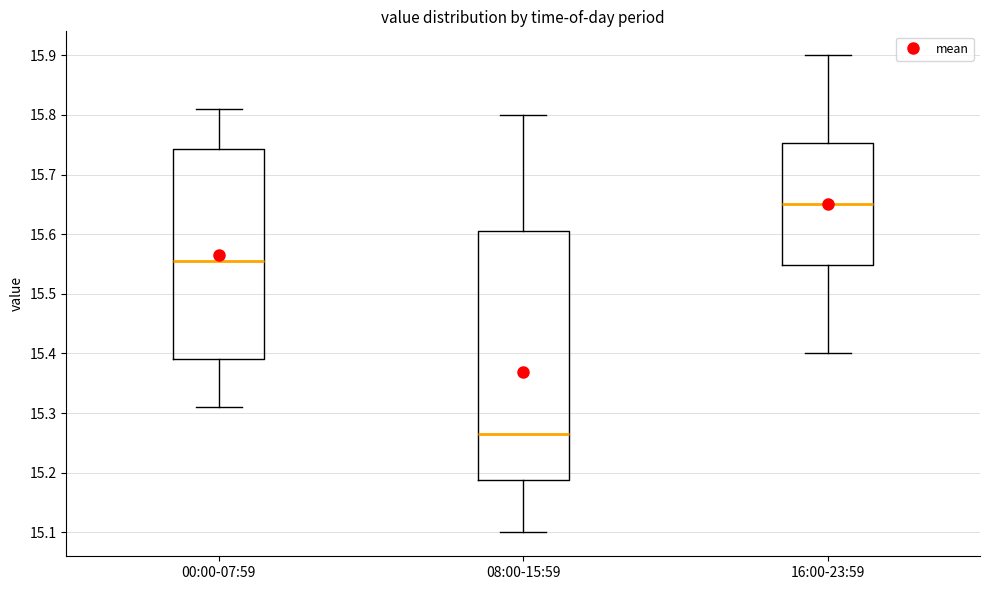

Where is the upper edge of the box for 08:00-15:59 on the y-axis? The values are not printed on the chart, so give them approximately, as read against the axis.

15.61